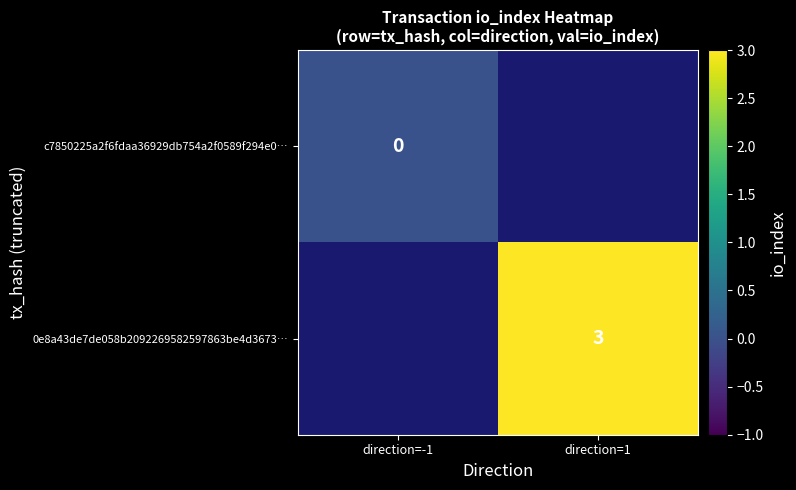

Which category has the highest value across all series?

direction=1